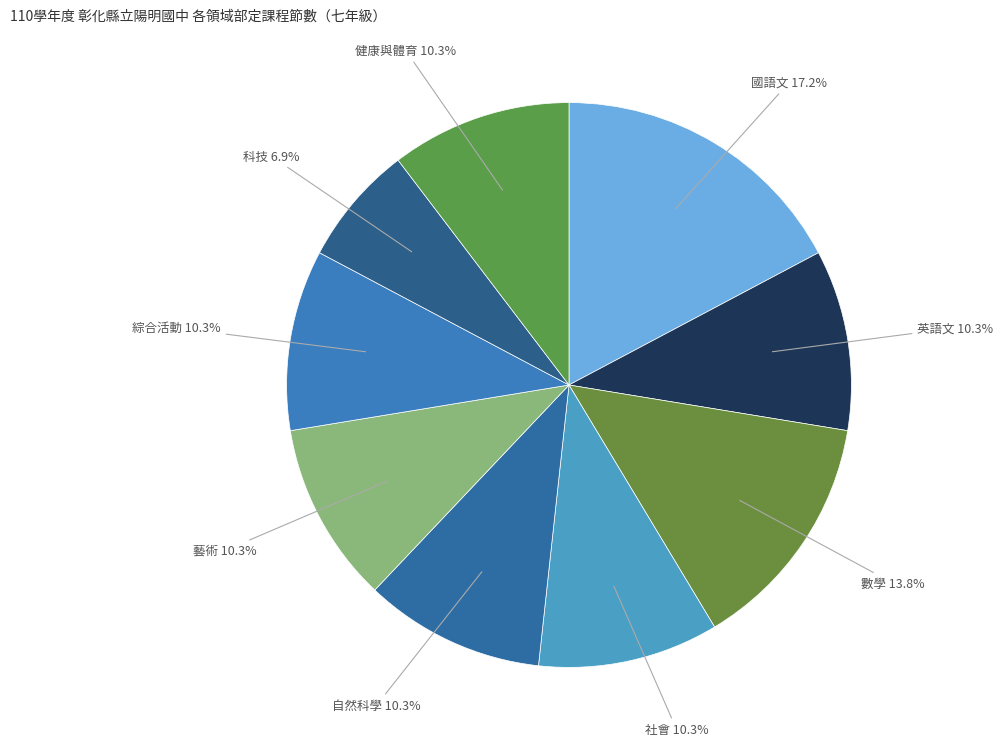

Count the number of slices in the pie.

9